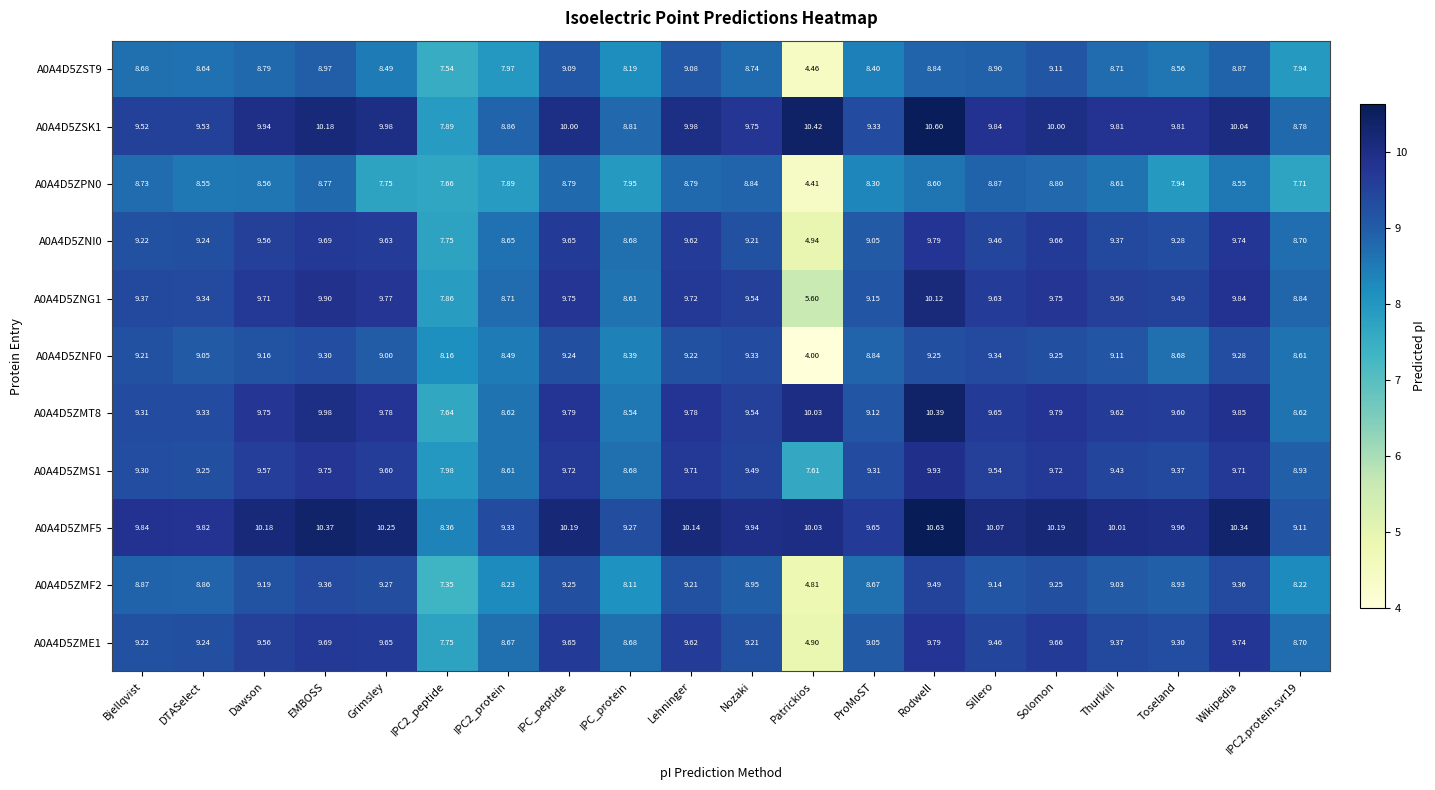

At which category is the sum across all series the highest?

Rodwell